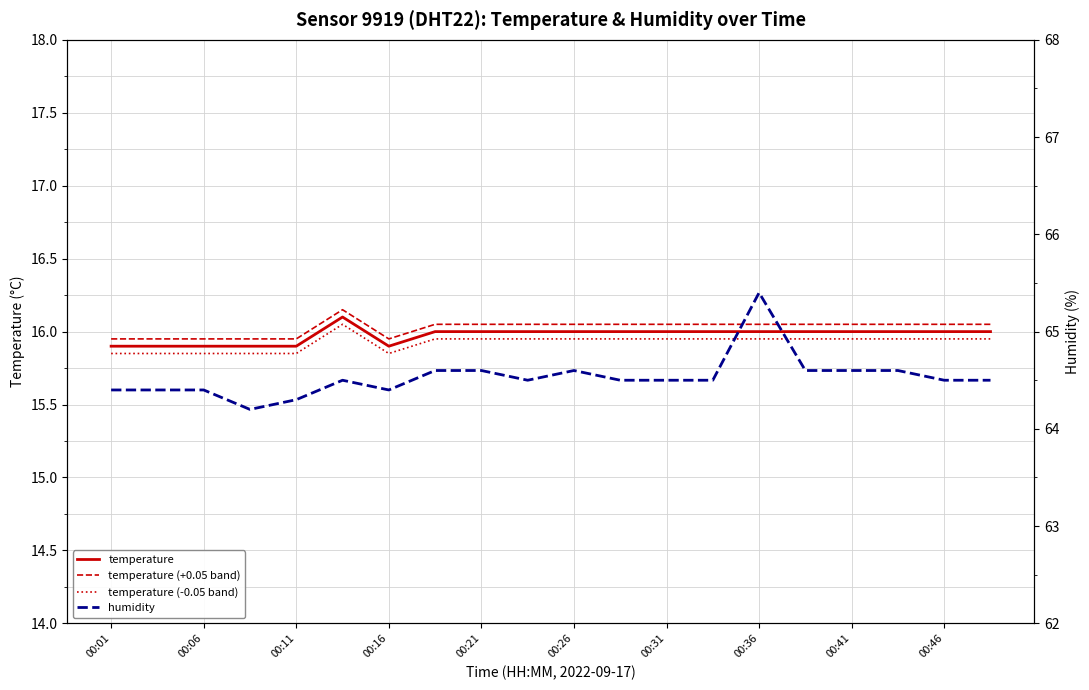

What is the label of the 4th point from the left?

00:16